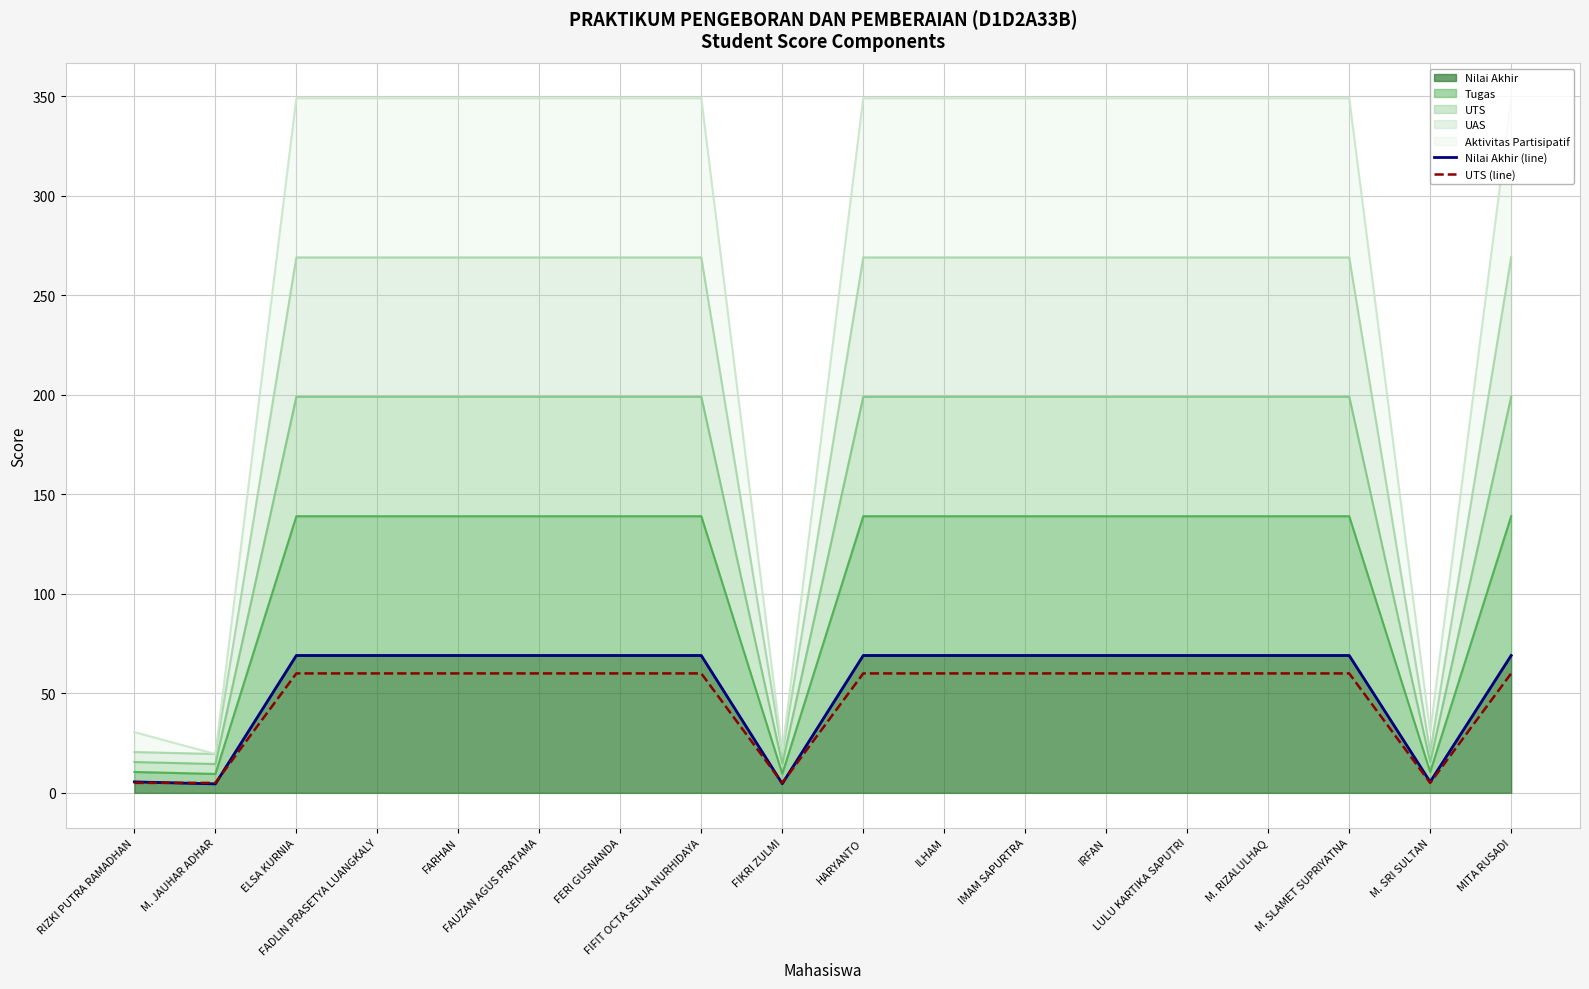

True or false: Nilai Akhir (line) and UTS (line) intersect in this chart.

True